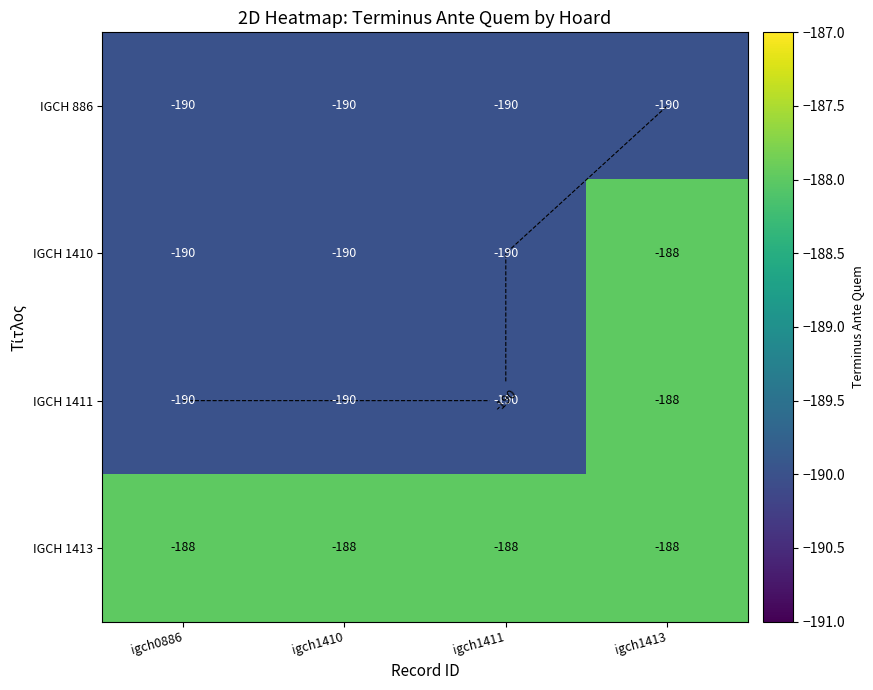

Rank the categories by IGCH 886 value from lowest to highest.

igch0886, igch1410, igch1411, igch1413